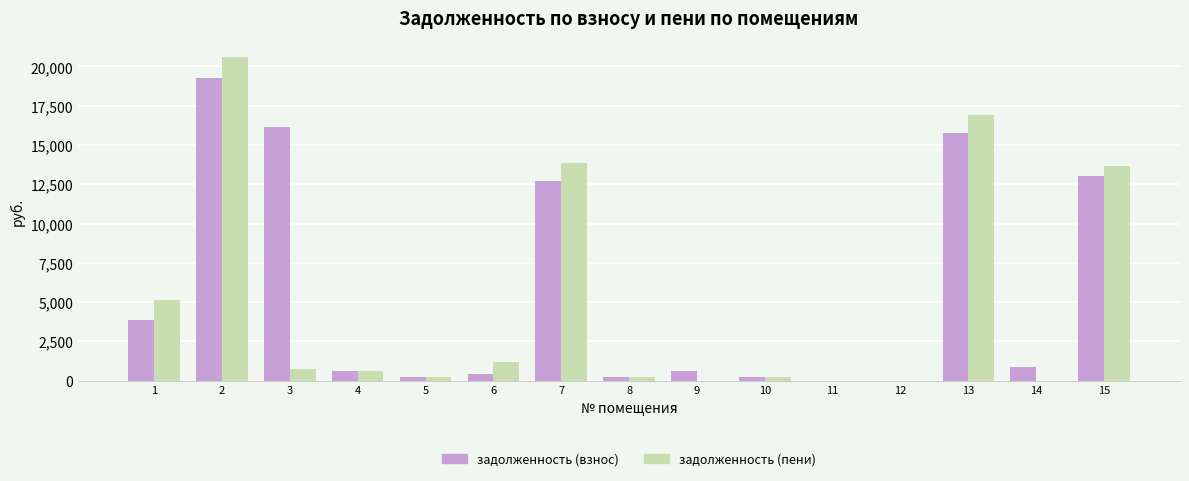

Where does the задолженность (пени) series first go above 579?

1